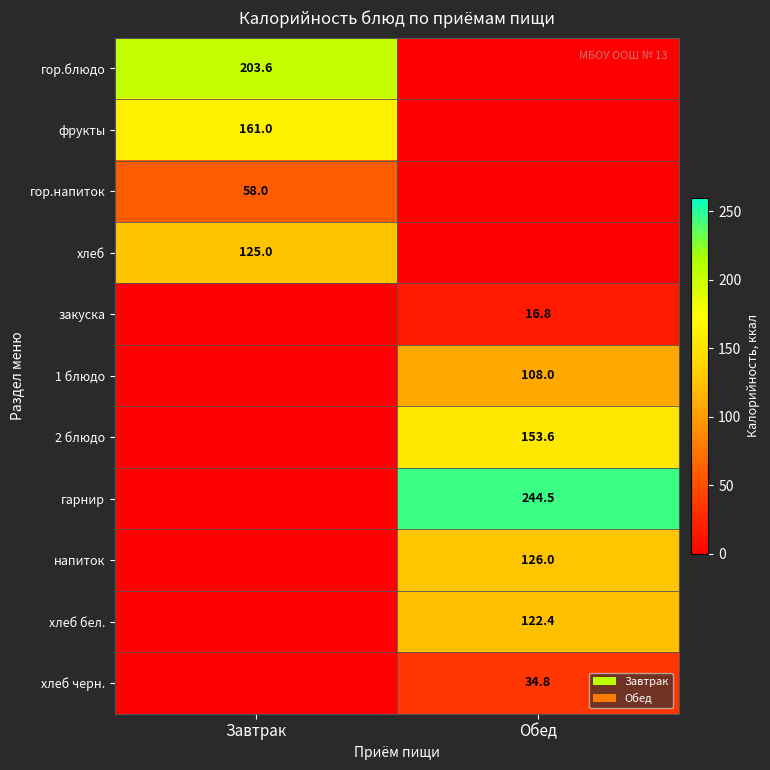

Is it true that 1 блюдо equals 166.8 at Обед?

False